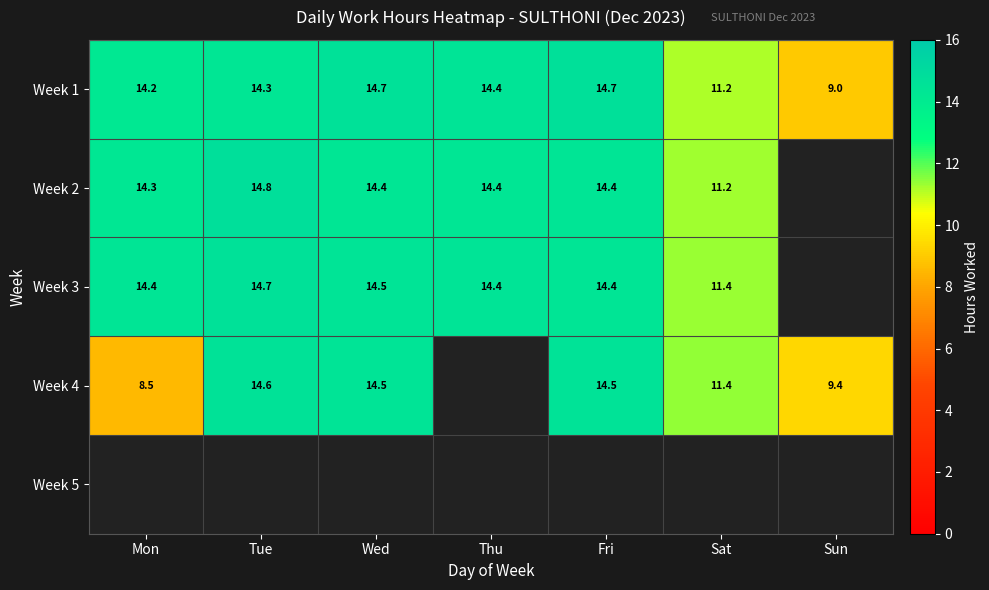

How many values in the Week 1 series are below 14?

2